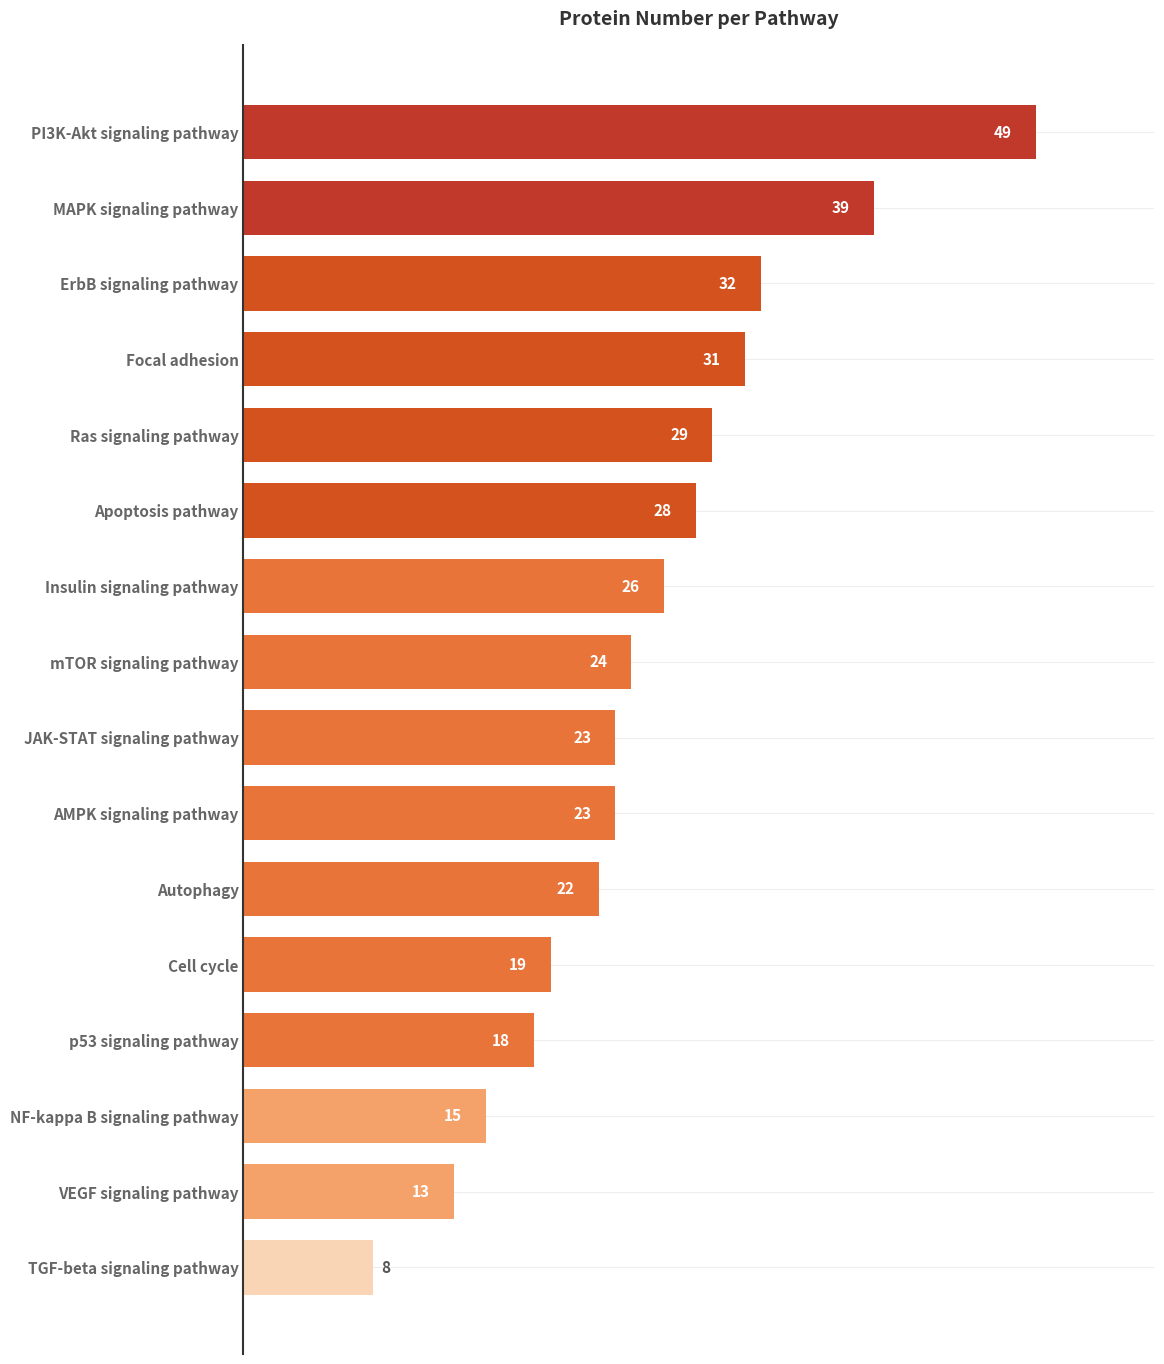

Which category has the lowest value across all series?

TGF-beta signaling pathway